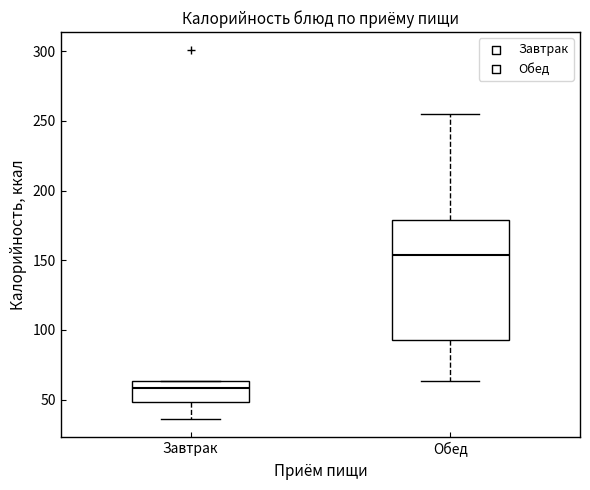

Which box is the tallest, from its lower edge to its upper edge?

Обед